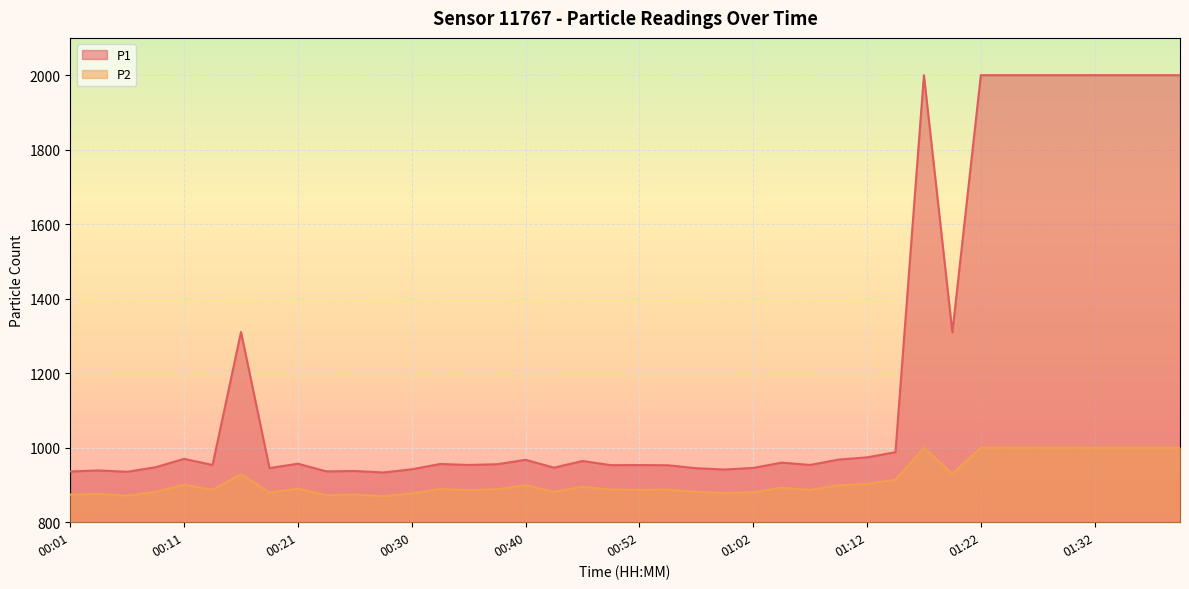

Is the value of P2 at 01:07 greater than the value of P1 at 00:50?

No